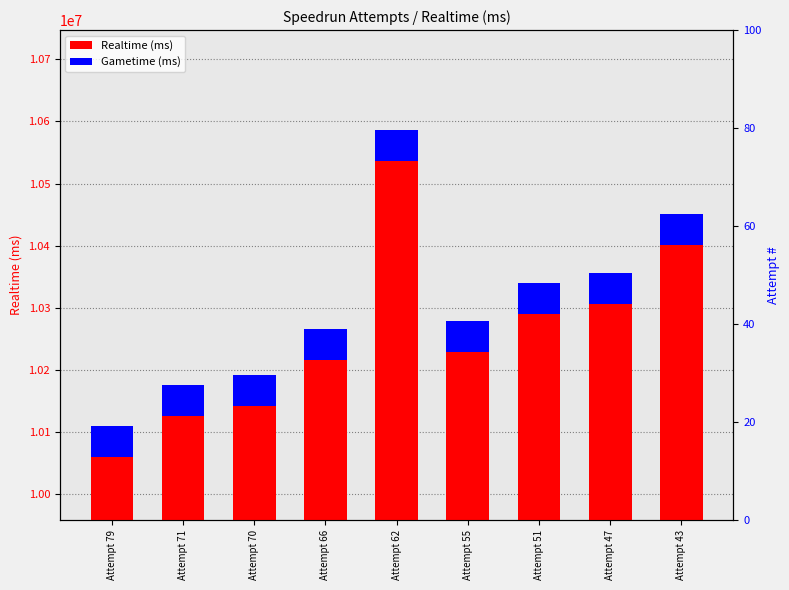

Which has a higher value, Attempt 62 or Attempt 47?

Attempt 62